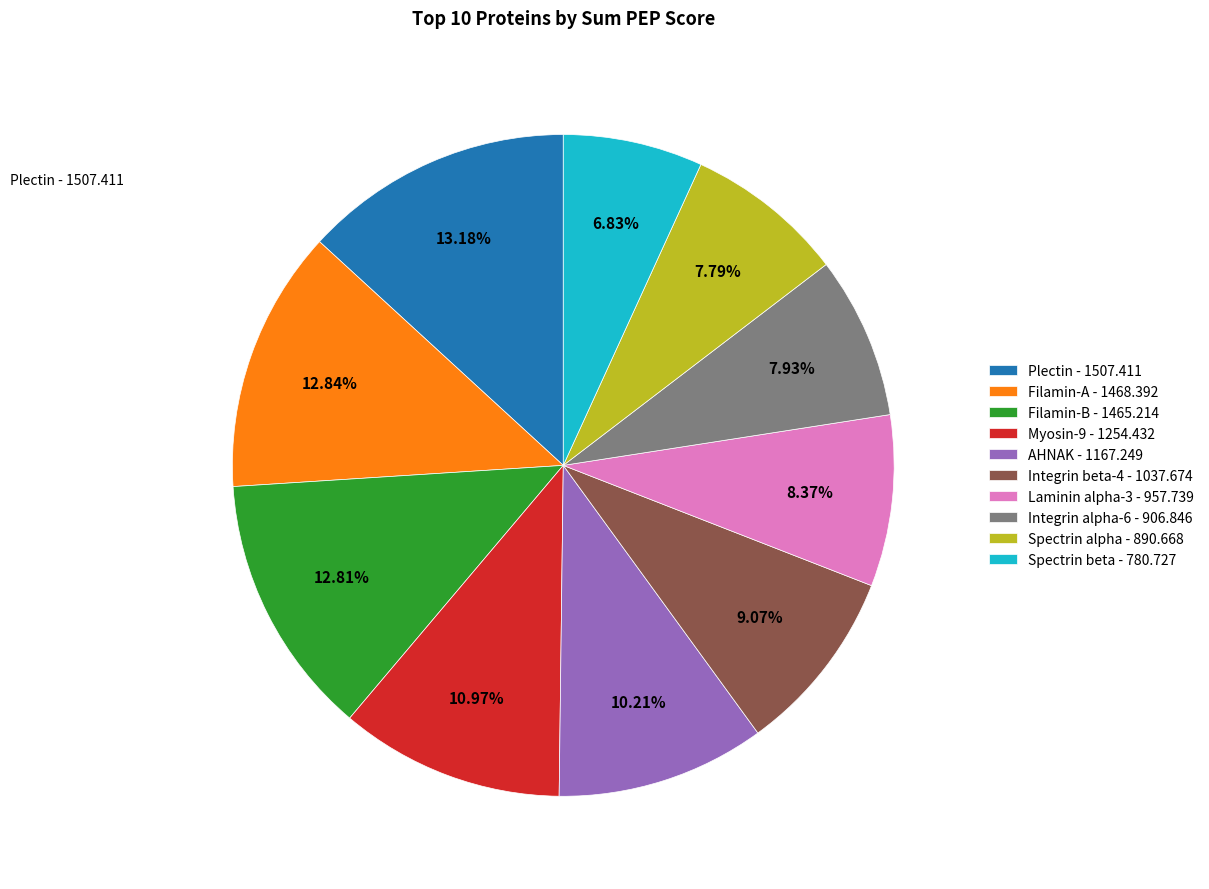

The Plectin slice represents 13% of the pie. True or false?

True